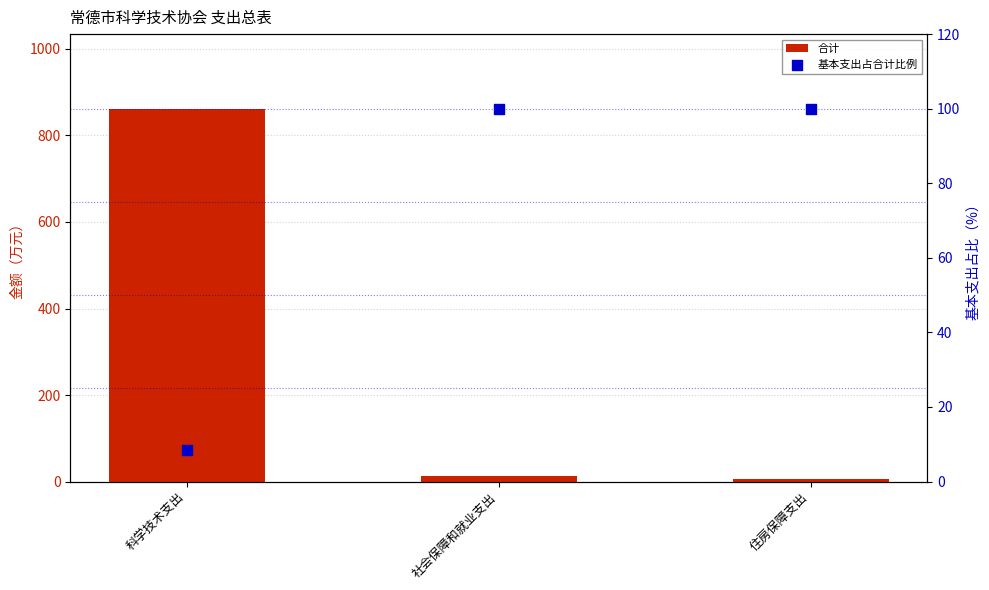

At how many categories does at least one series exceed 429?

1